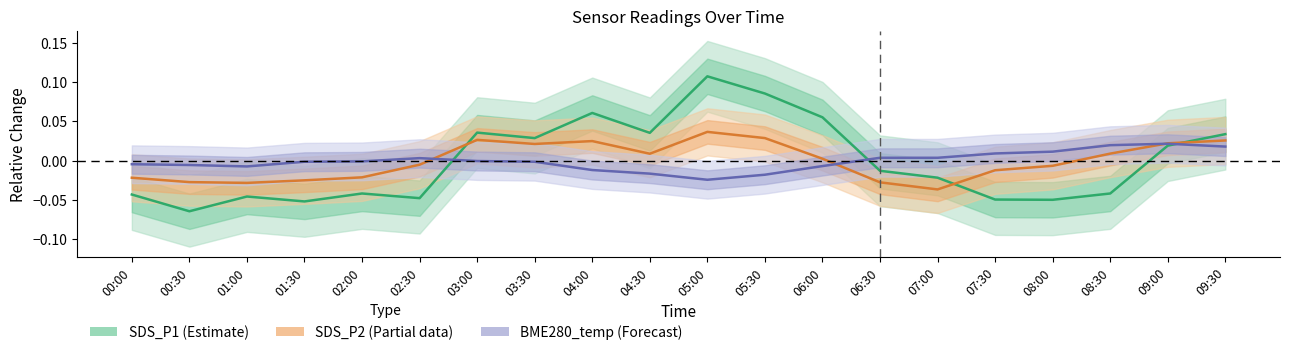

In SDS_P1 (Estimate), how many points are lower than both neighbors (excluding endpoints)?

6